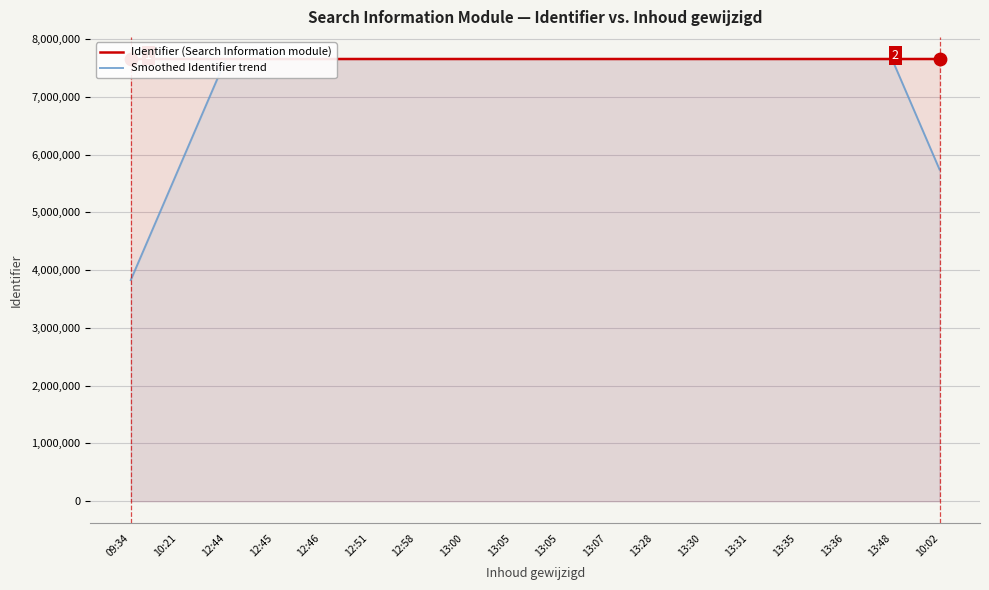

Which series contains the highest Y value?

Identifier (Search Information module)